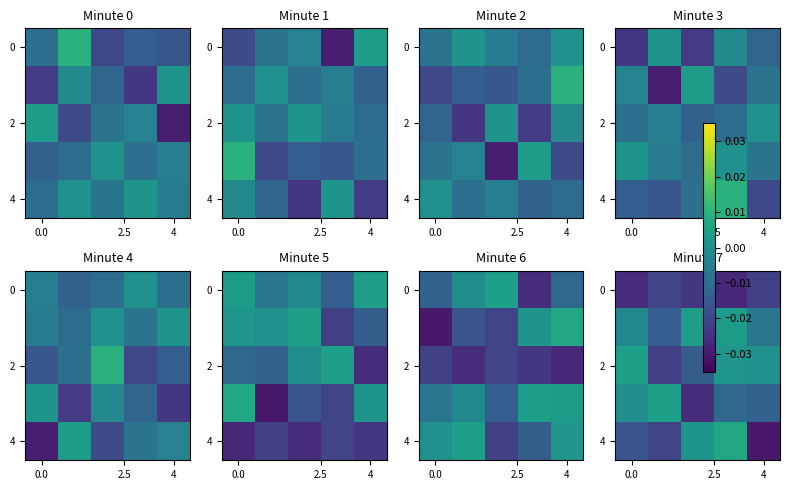

At which category is the sum across all series the highest?

3